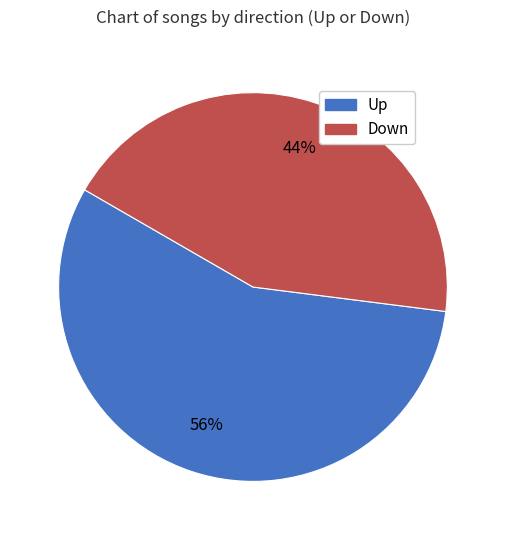

To the nearest percent, what is the average slice percentage?

50%